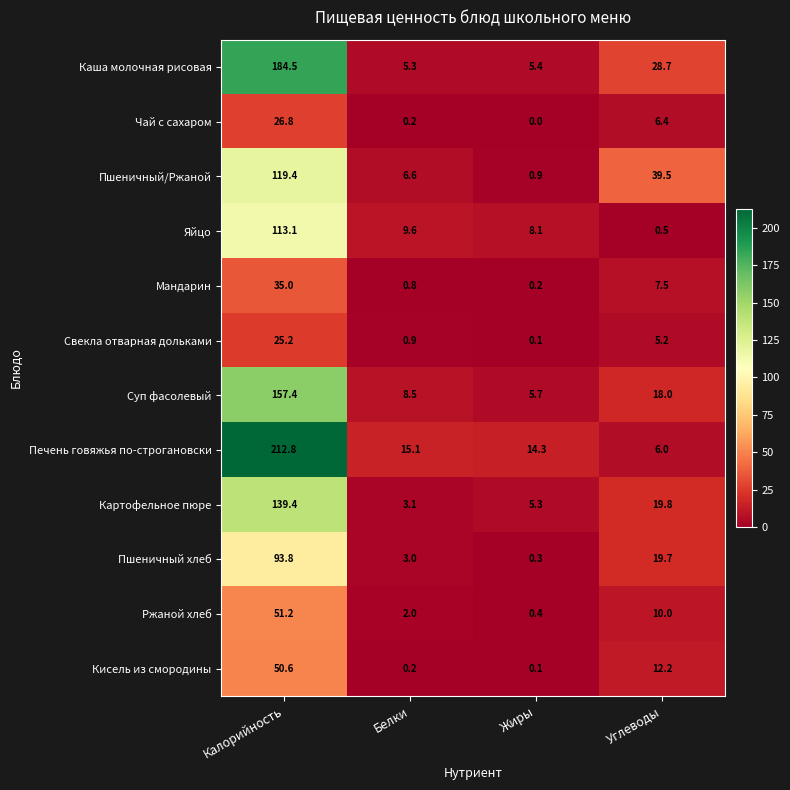

Where does the Свекла отварная дольками series first go above 5?

Калорийность